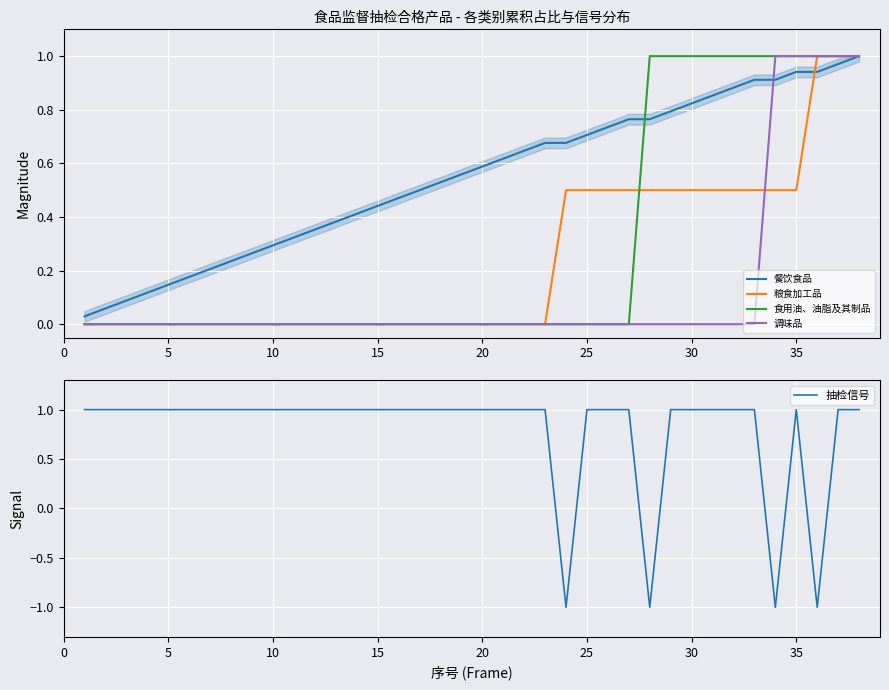

True or false: 餐饮食品 has a value of 1.0 at 20.

False